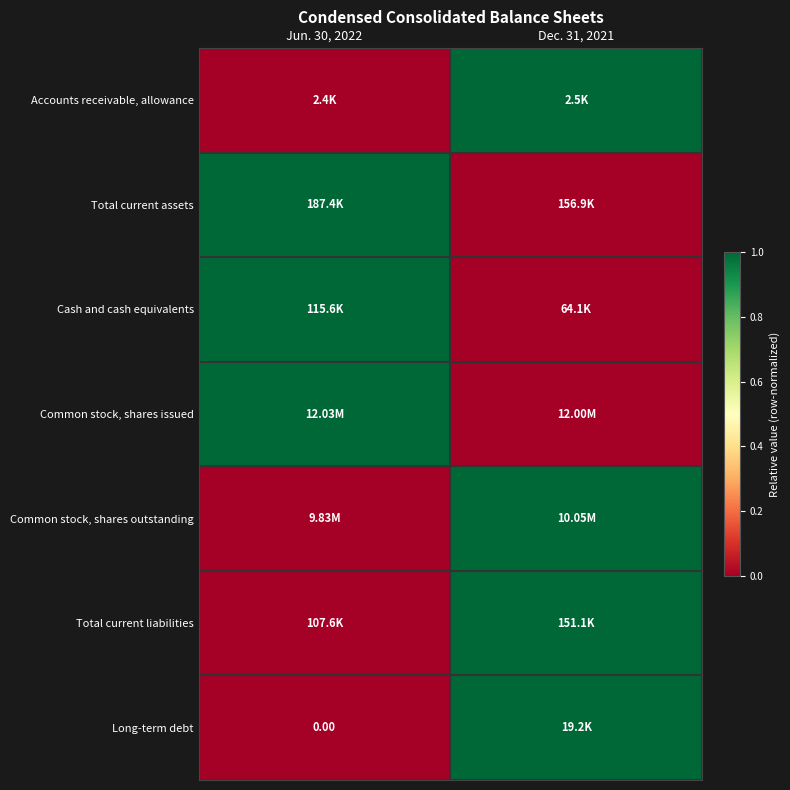

How many values in the Common stock, shares issued series are below 1?

1